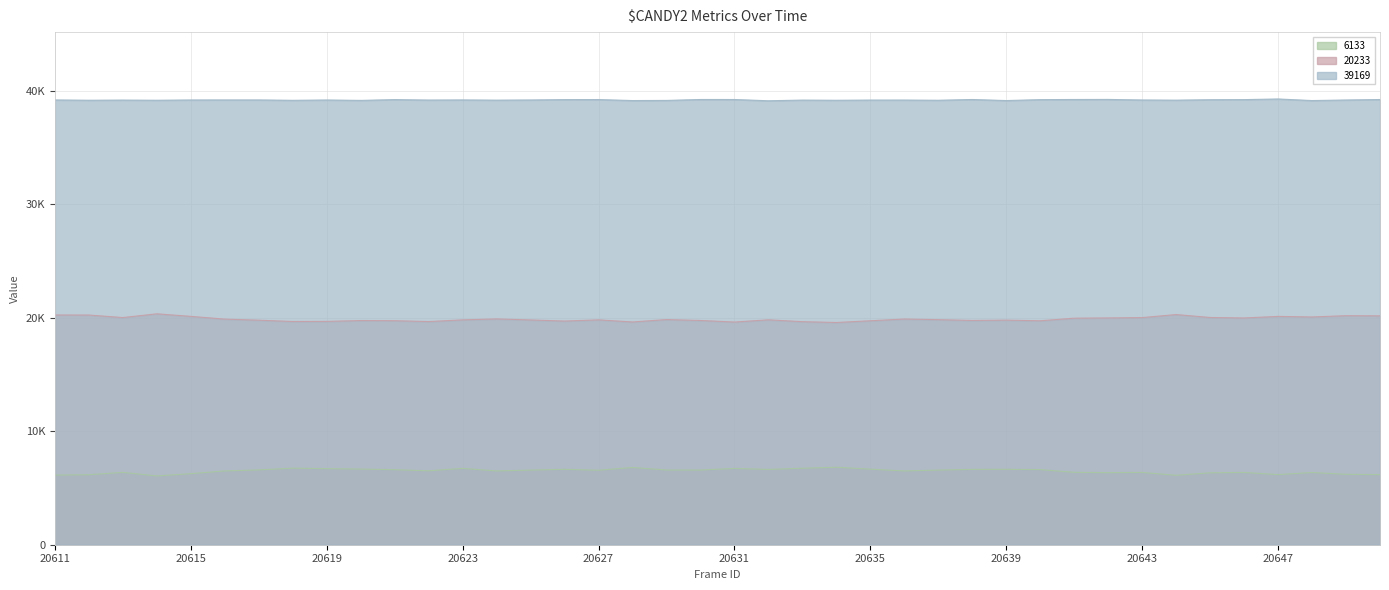

Which series has the largest range (max minus min)?

6133